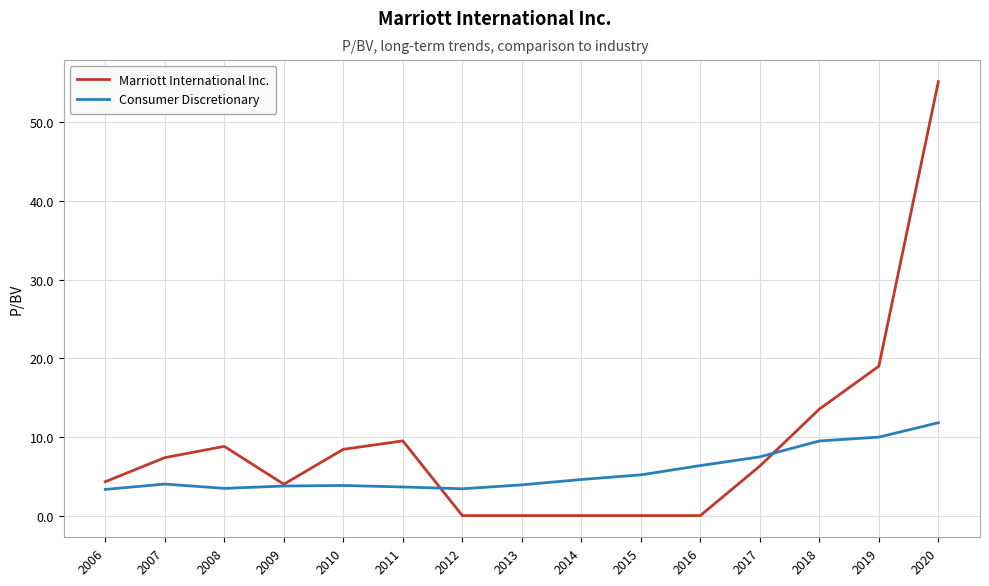

In Consumer Discretionary, how many points are lower than both neighbors (excluding endpoints)?

2